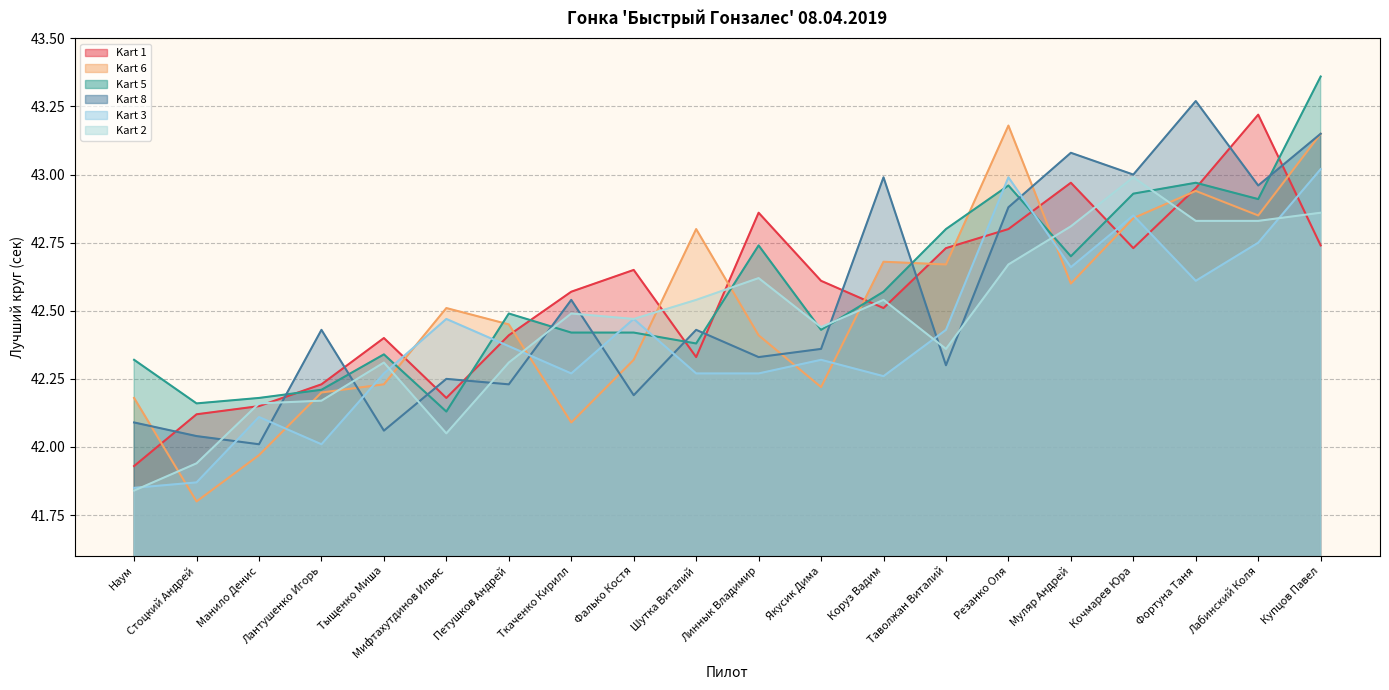

How many times do Kart 1 and Kart 6 cross each other?

12